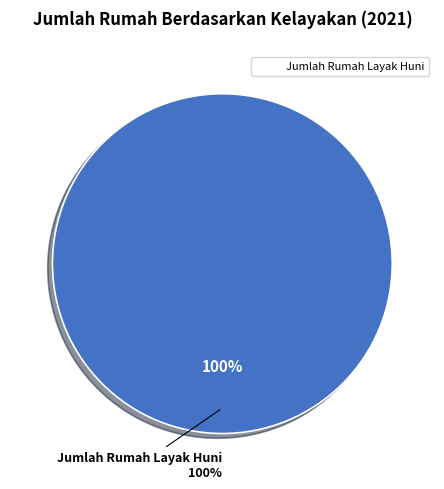

Which category accounts for the majority?

Jumlah Rumah Layak Huni